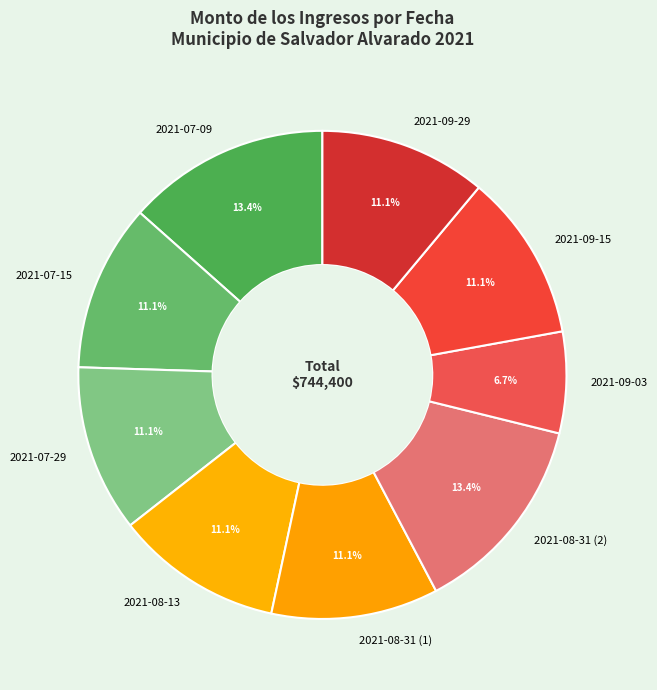

Is there a majority slice in this chart?

No